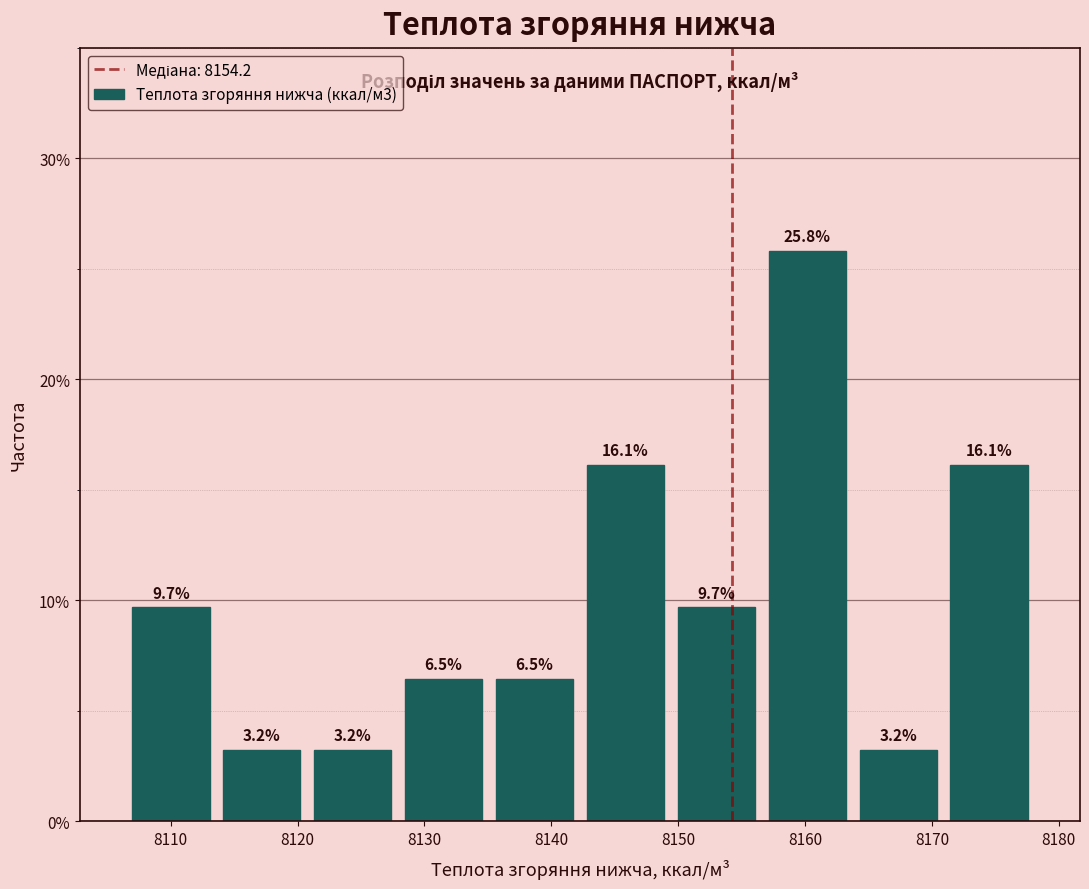

Reading left to right, list every bar in this chart as the range it spans on the x-axis followed by its height. The bar edges are not printed on the chart, so give them approximately, as read against the axis.

8106 to 8114: 9.7
8114 to 8121: 3.2
8121 to 8128: 3.2
8128 to 8135: 6.5
8135 to 8142: 6.5
8142 to 8149: 16.1
8149 to 8157: 9.7
8157 to 8164: 25.8
8164 to 8171: 3.2
8171 to 8178: 16.1